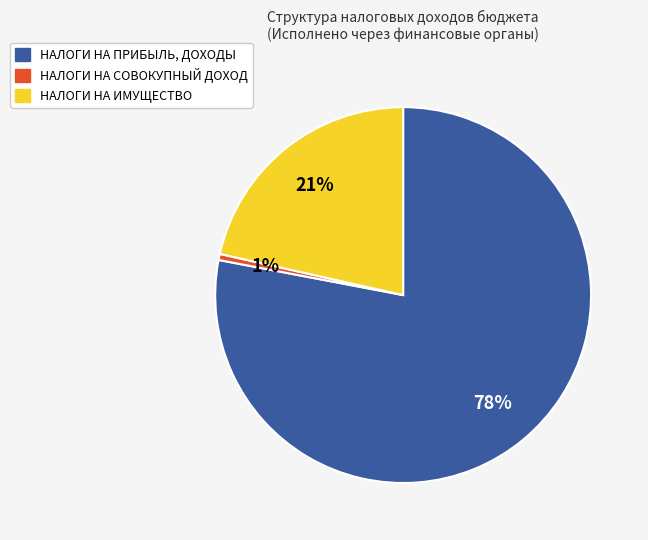

To the nearest percent, what is the average slice percentage?

33%